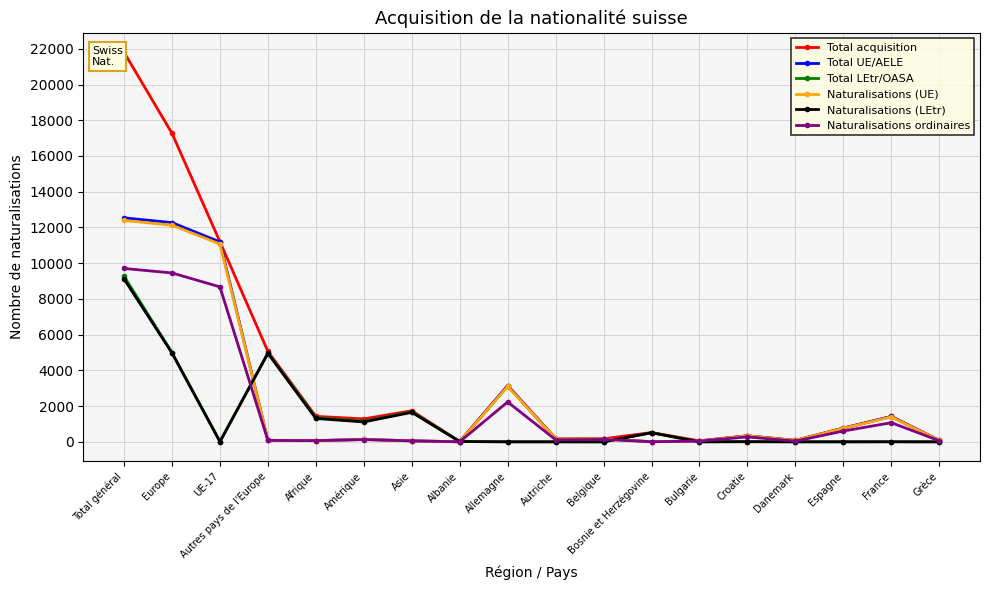

What is the difference between the second highest and minimum values in the Total UE/AELE series?

12269